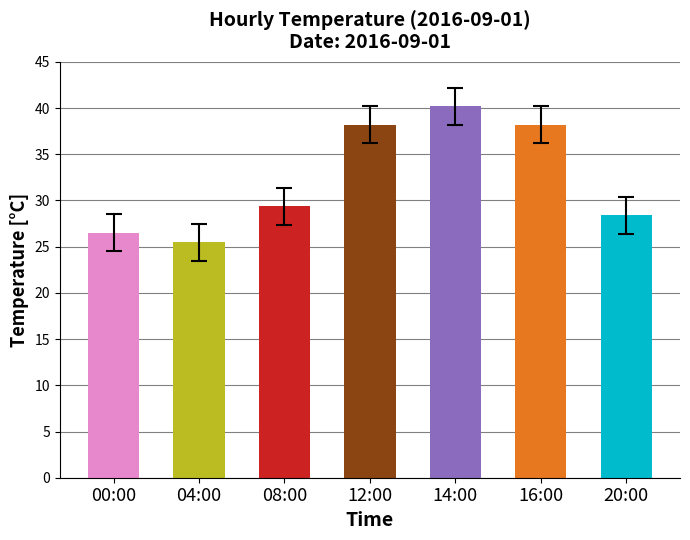

At which label is the value closest to 32?

08:00